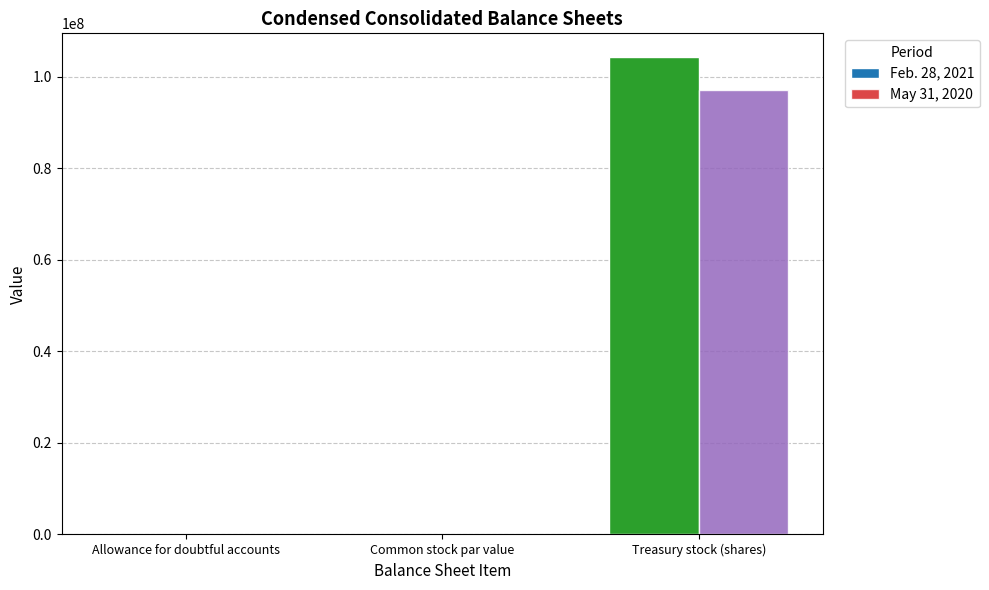

Count the number of data series in this chart.

2